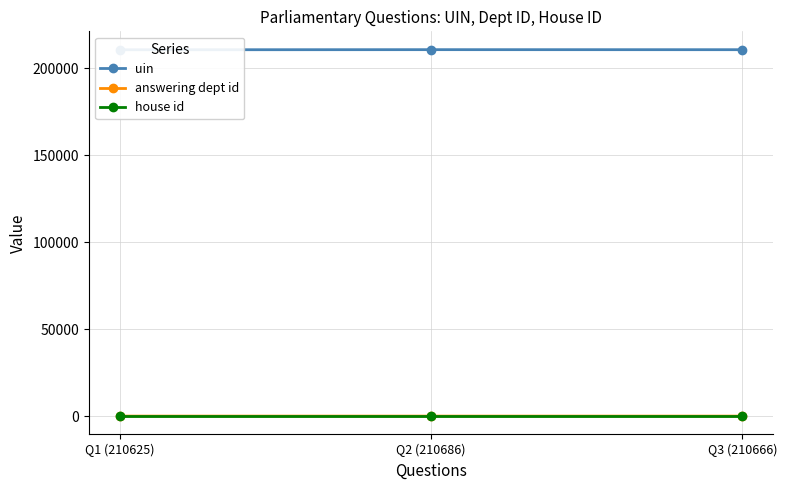

What is the lowest value of the uin series?

210625